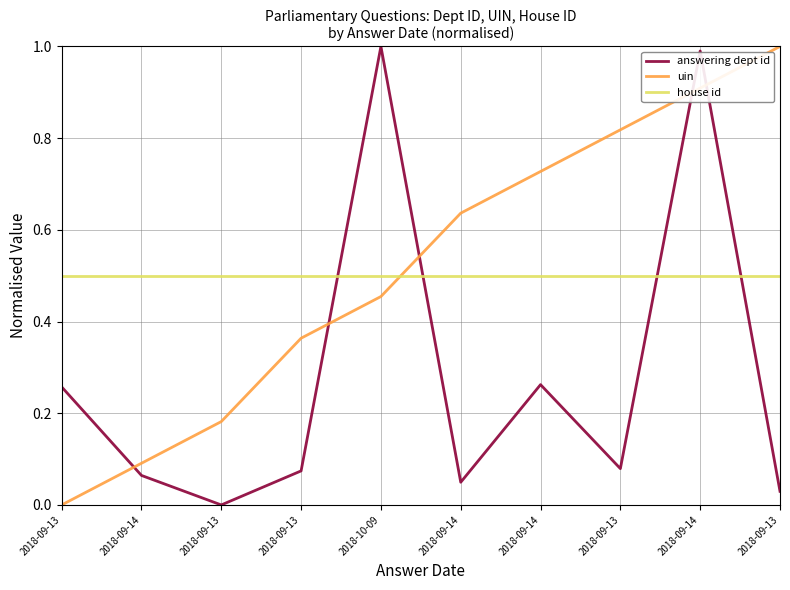

The value of house id at 2018-10-09 is 0.5. True or false?

True